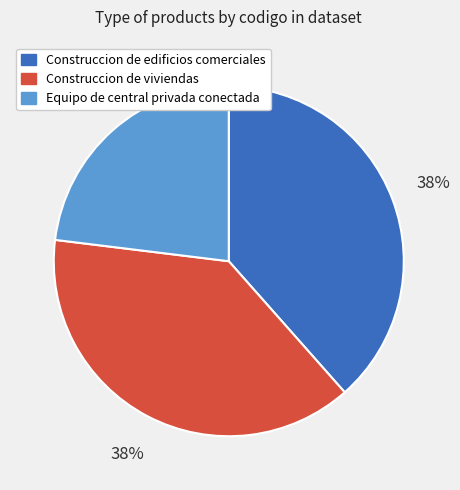

To the nearest percent, what percentage of the pie is Construccion de edificios comerciales?

38%